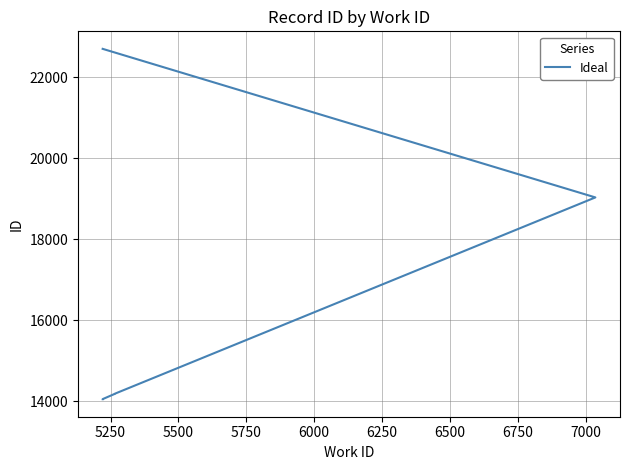

How many values exceed 14182?

2